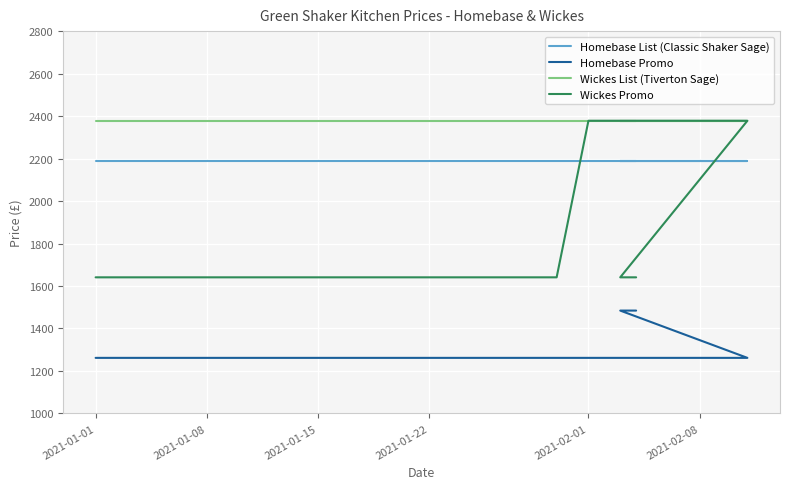

The Wickes Promo series shows 2253.4 at 9. True or false?

False